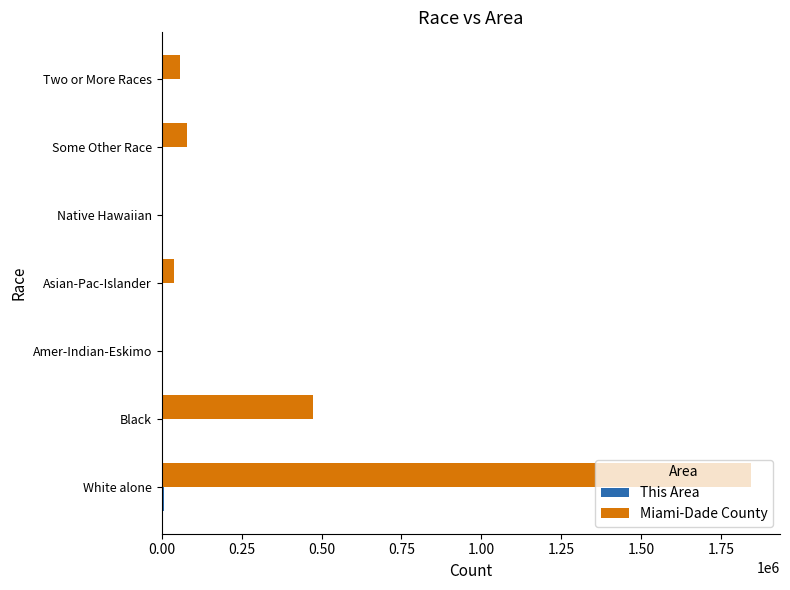

Where is Miami-Dade County nearest to the value 921281?

Black